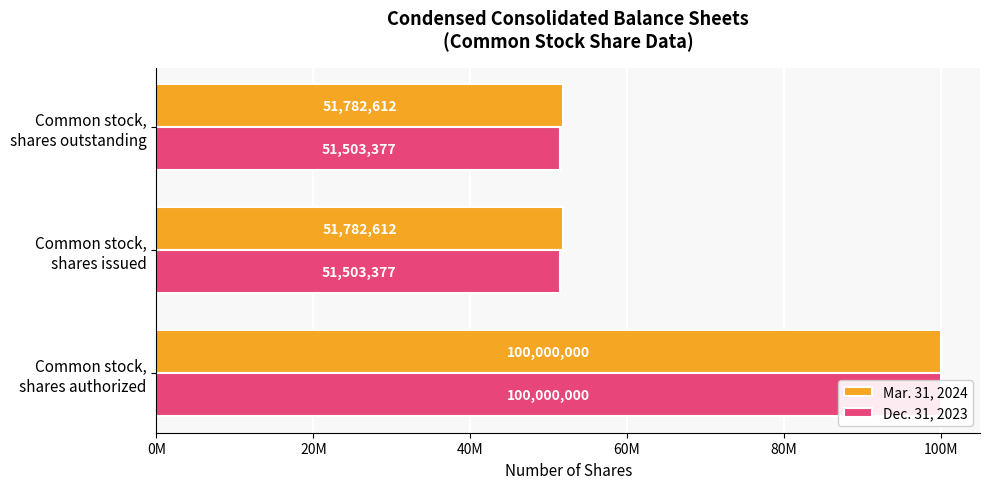

At how many categories does at least one series exceed 72780369?

1